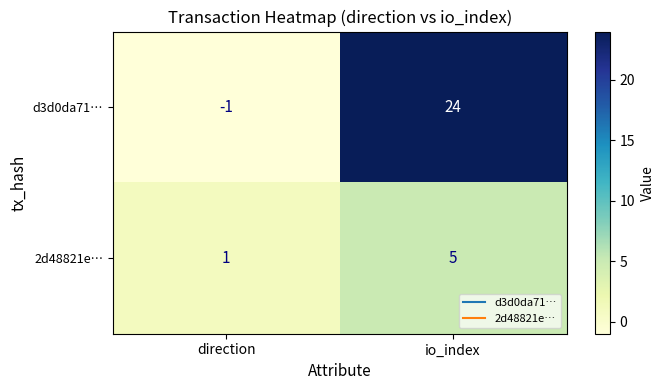

What is the maximum value shown in the chart?

24